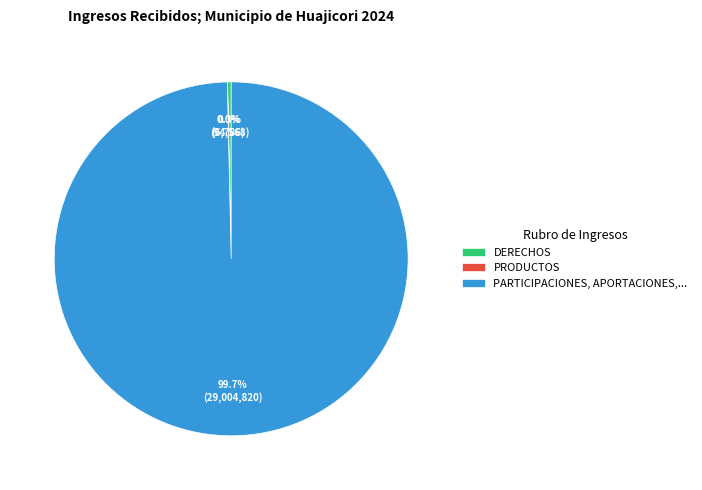

Is there a majority slice in this chart?

Yes